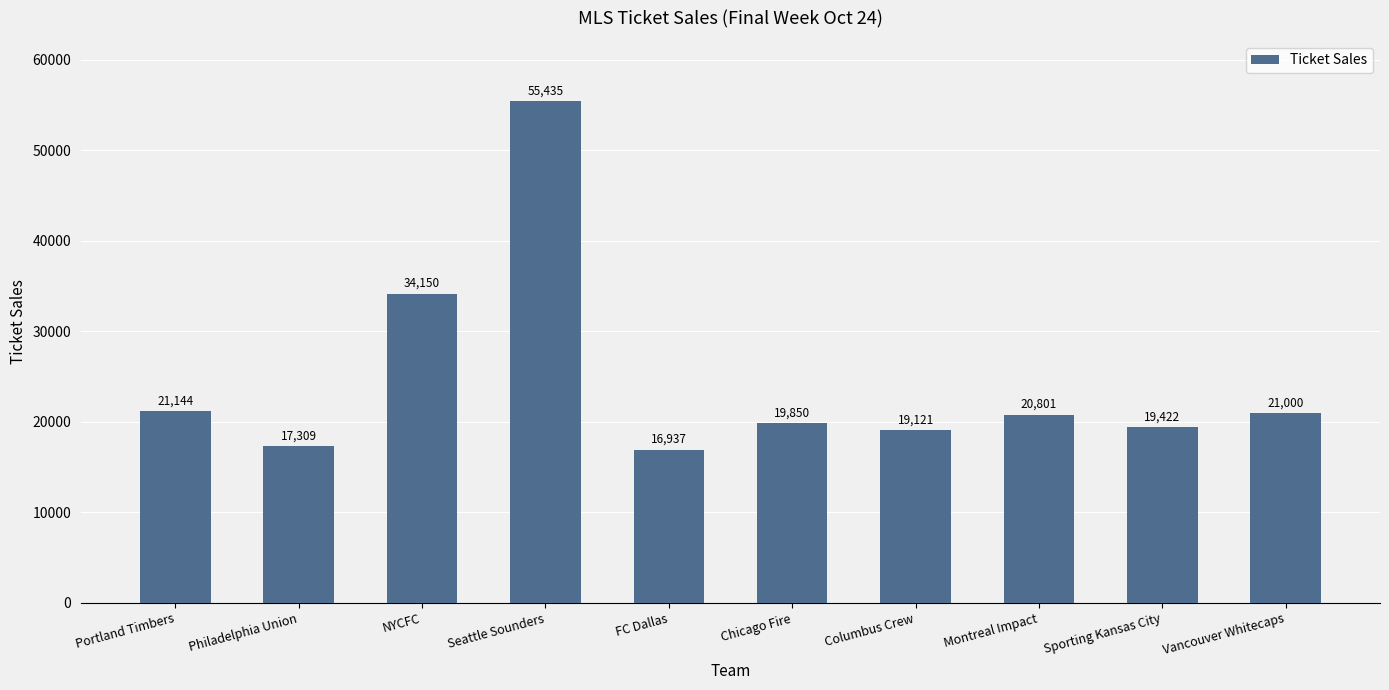

How many series are shown in this chart?

1